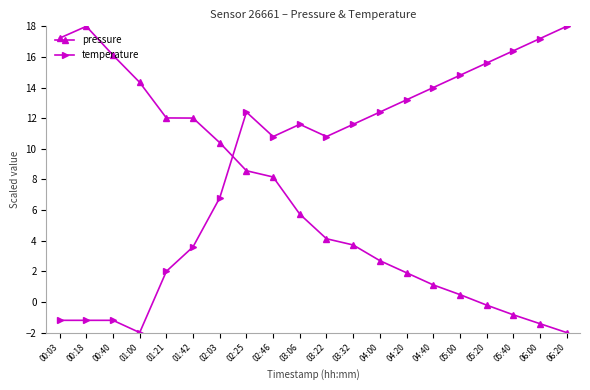

At which label does temperature first exceed 11?

02:25